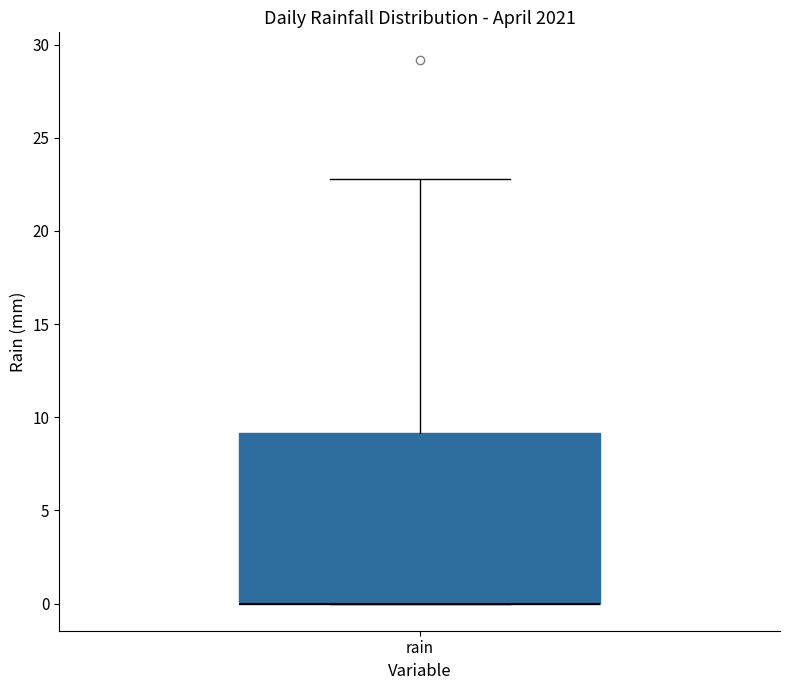

Where is the lower edge of the box for rain on the y-axis? The values are not printed on the chart, so give them approximately, as read against the axis.

0